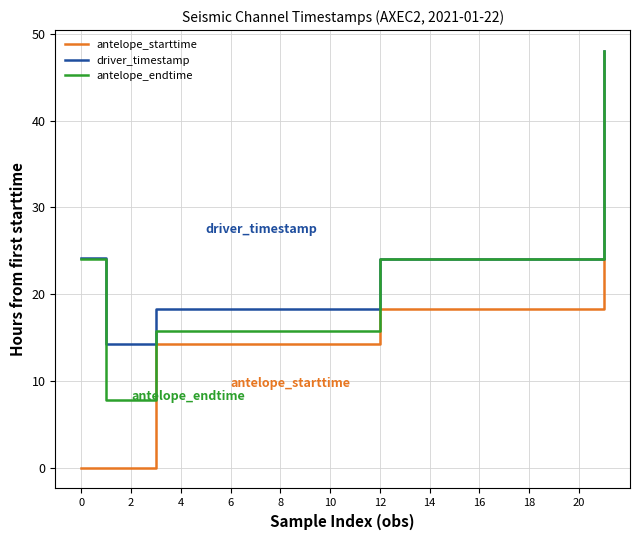

What is the sum of all antelope_endtime values?

445.3